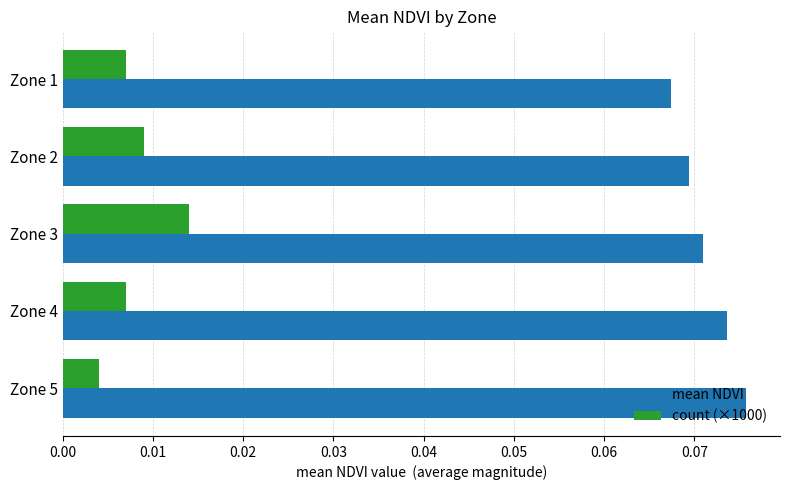

List the series in order of their peak value, highest first.

mean NDVI, count (×1000)